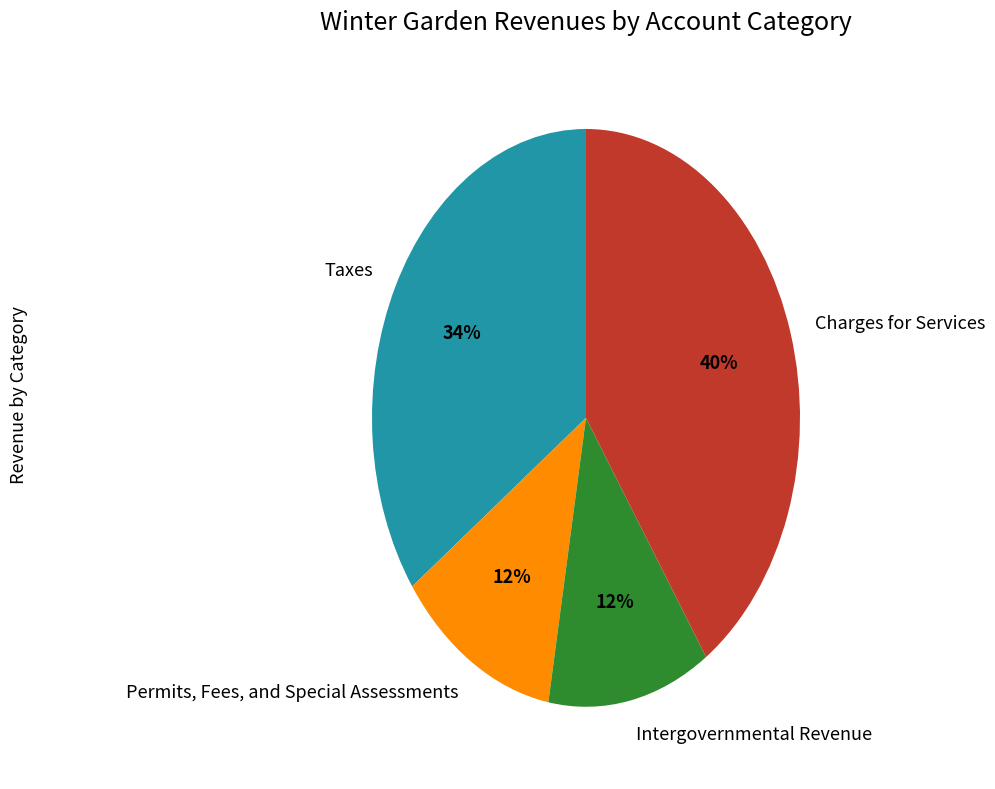

What percentage is the Charges for Services slice, to the nearest percent?

41%